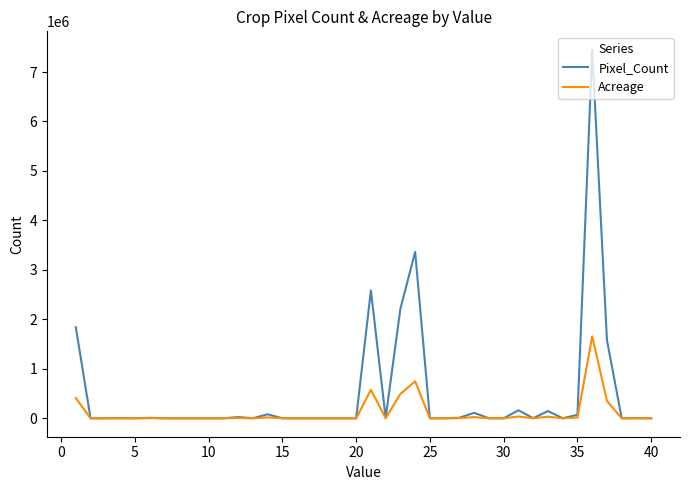

Which series has the widest spread of values?

Pixel_Count